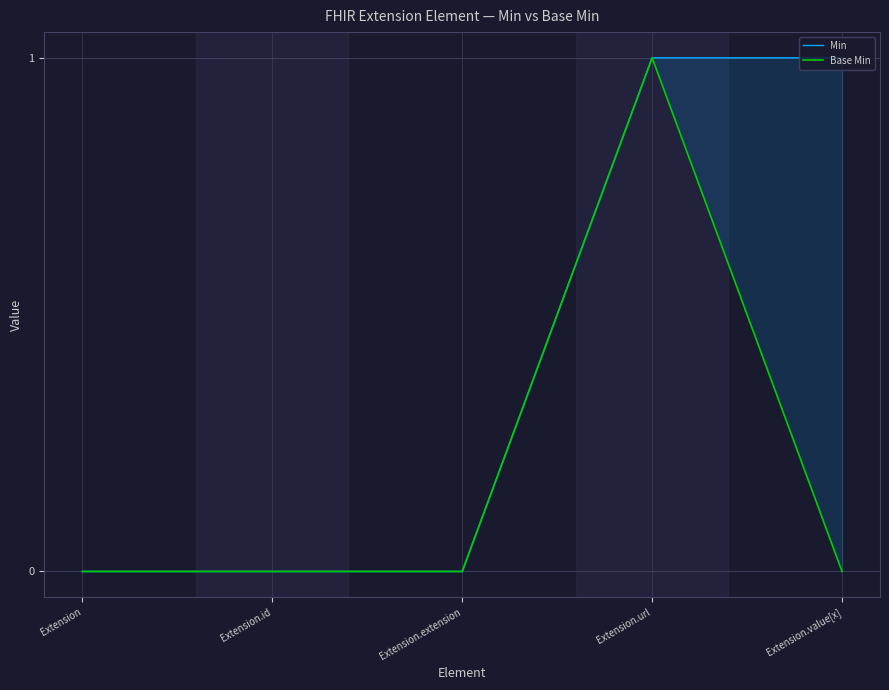

How many categories are shown in the chart?

5